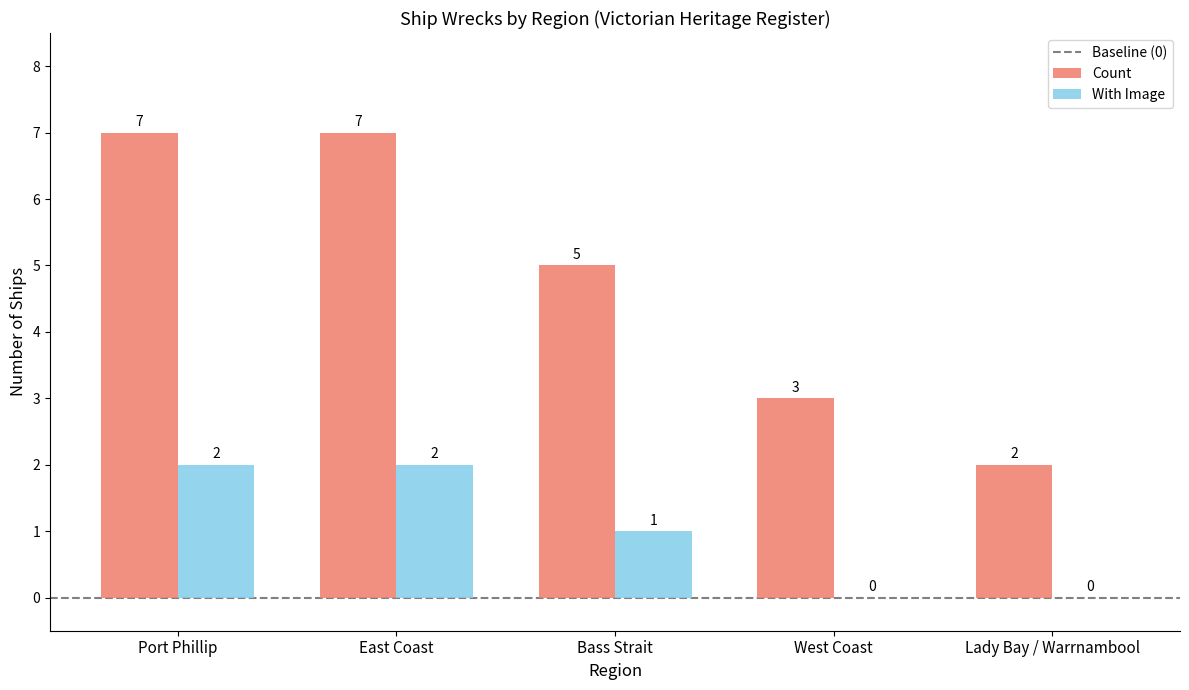

What is the sum of the Count values at Lady Bay / Warrnambool and Bass Strait?

7